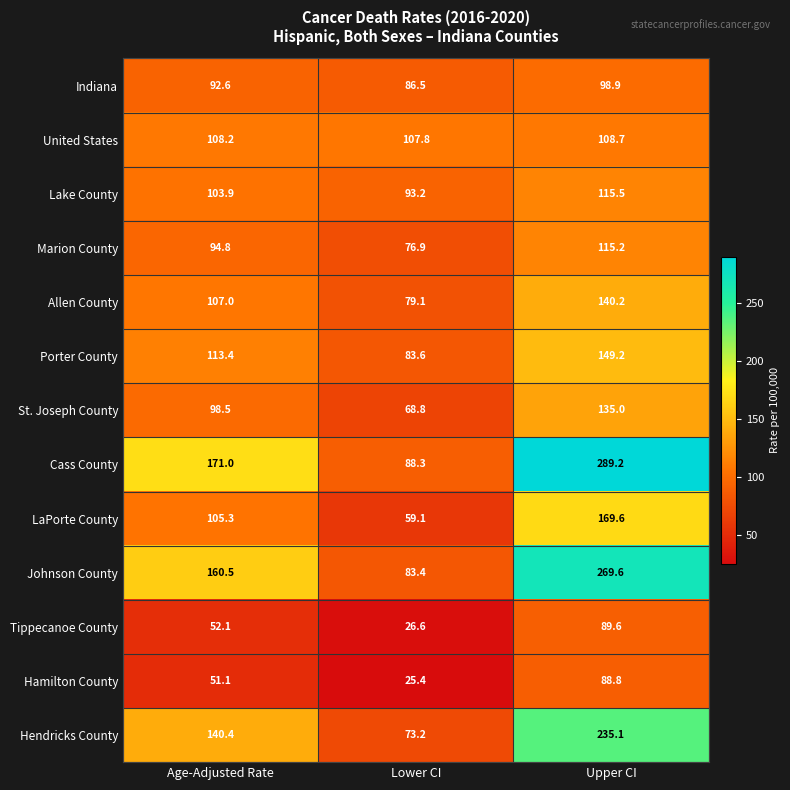

The Marion County series shows 43.3 at Age-Adjusted Rate. True or false?

False